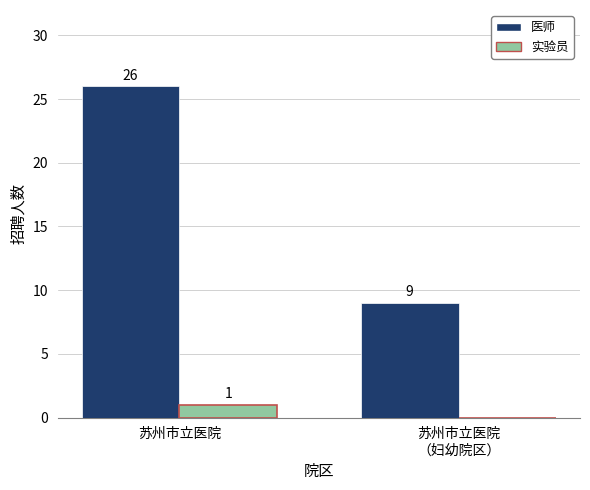

What is the total value across all series at 苏州市立医院
（妇幼院区）?

9